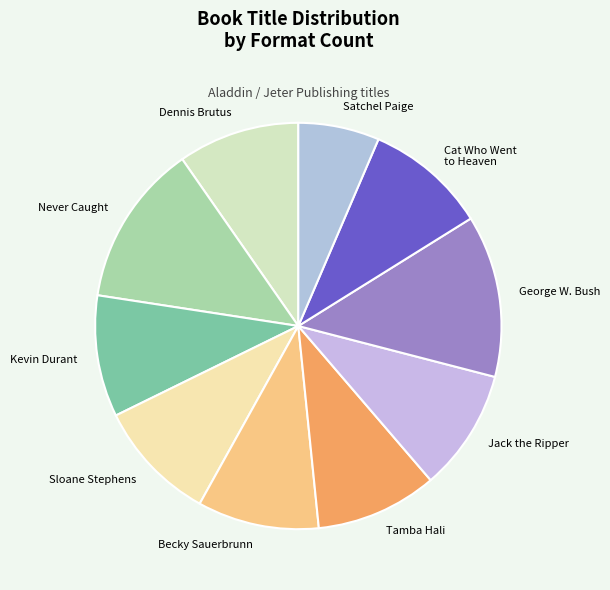

Is there any slice that represents more than half of the pie?

No